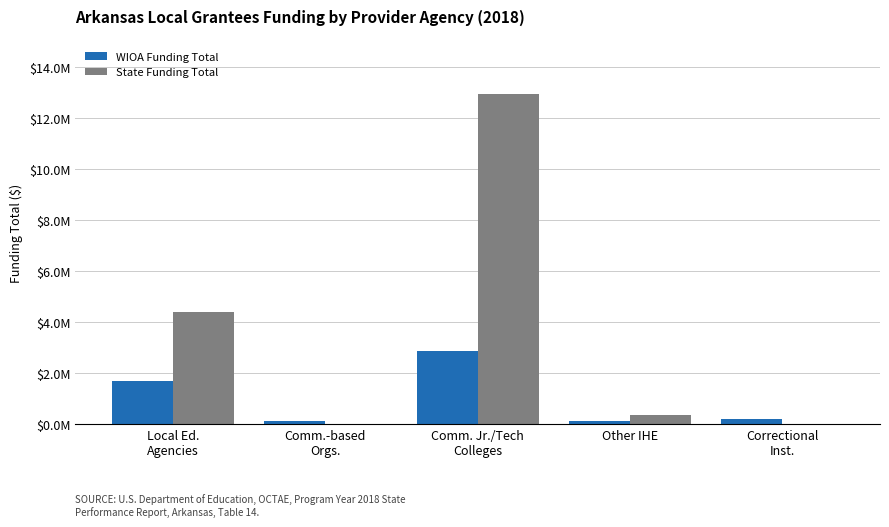

Reading left to right, extract all data points from this chart.

WIOA Funding Total: Local Ed.
Agencies=1712116.3	Comm.-based
Orgs.=146122.1	Comm. Jr./Tech
Colleges=2865811.6	Other IHE=117560.6	Correctional
Inst.=201650.0
State Funding Total: Local Ed.
Agencies=4414781.1	Comm.-based
Orgs.=6700.0	Comm. Jr./Tech
Colleges=12960051.1	Other IHE=378167.9	Correctional
Inst.=0.0